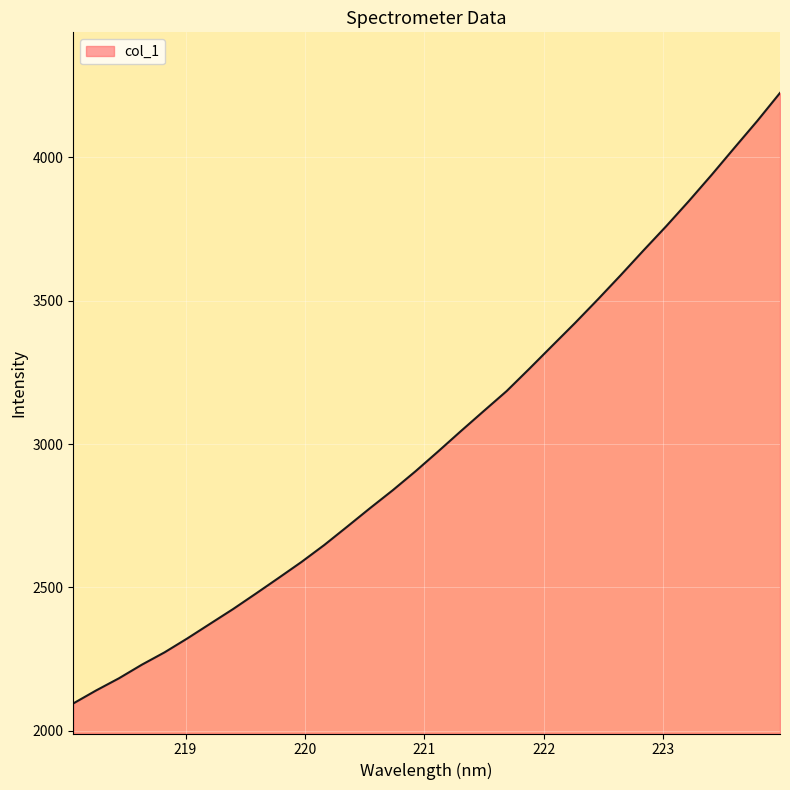

What is the difference between the maximum and minimum values?

2128.2